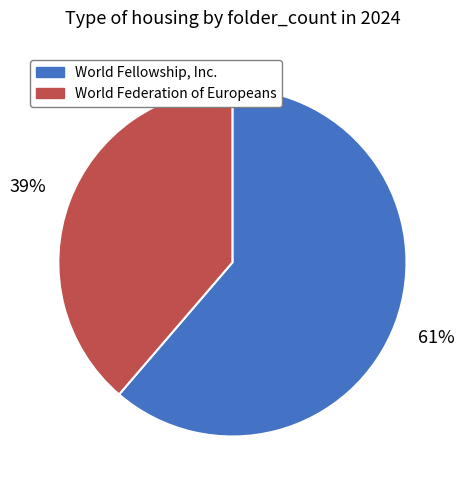

Is the sum of World Federation of Europeans and World Fellowship, Inc. greater than half?

Yes